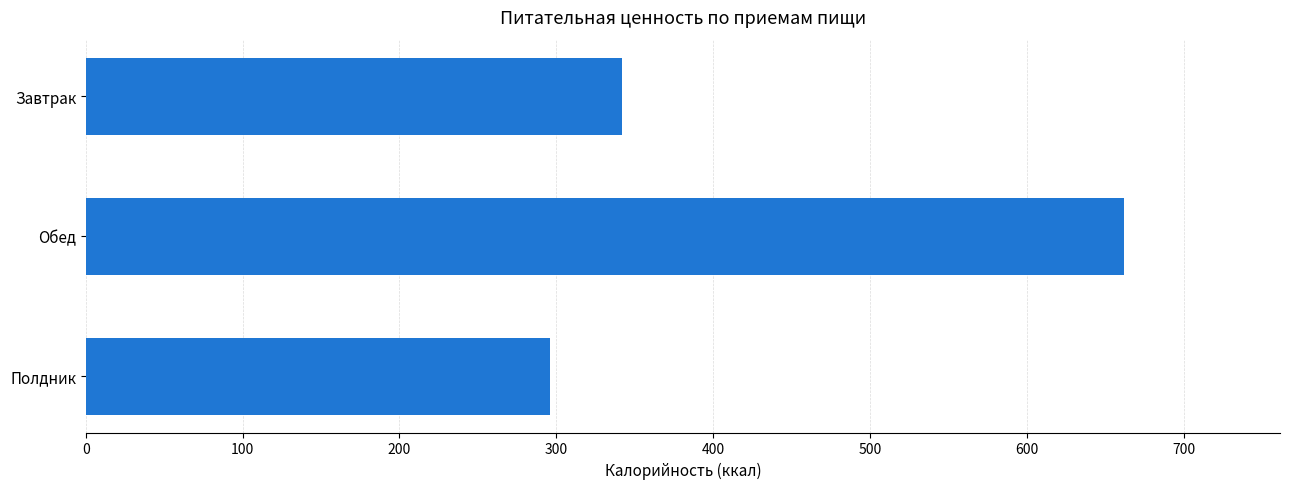

List the labels in order of value, smallest first.

Полдник, Завтрак, Обед